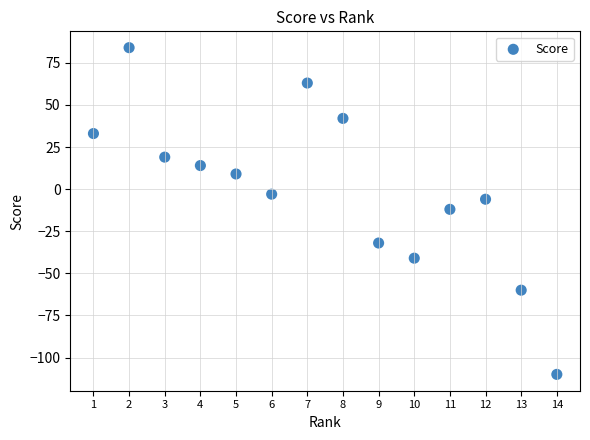

What is the range of Y values (max minus min)?

194